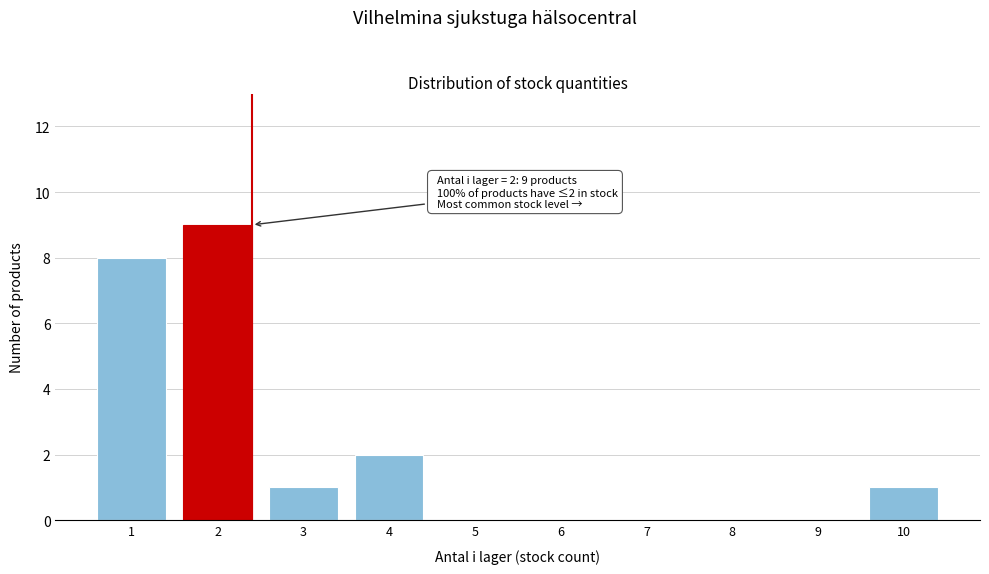

Reading left to right, list all the values displayed in this chart.

1=8	2=9	3=1	4=2	5=0	6=0	7=0	8=0	9=0	10=1